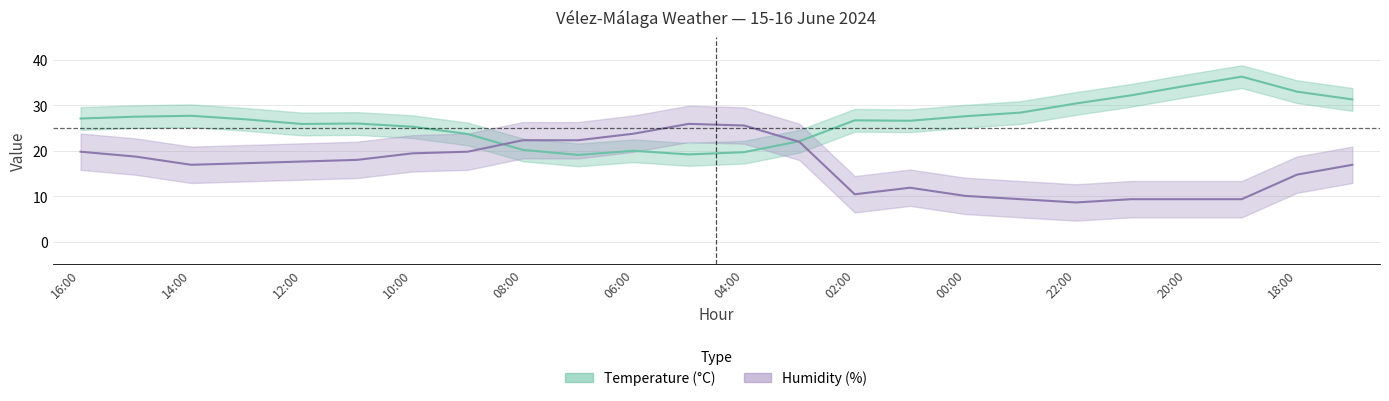

Which series ends up on top after the final intersection of humidity and temperature?

temperature